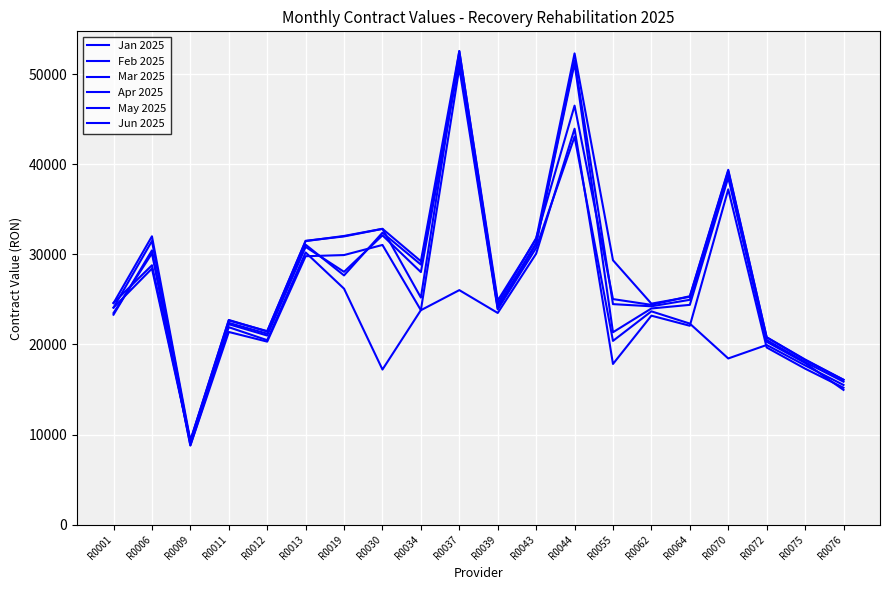

What is the approximate value of May 2025 at R0076?

15870.0